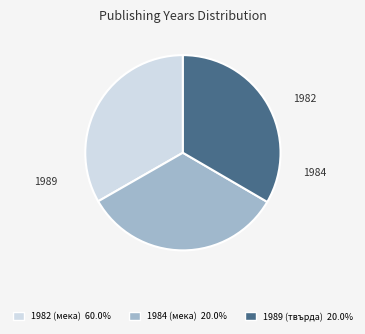

Approximately how many times larger is the value at 1984 (мека) compared to 1989 (твърда)?

1.0